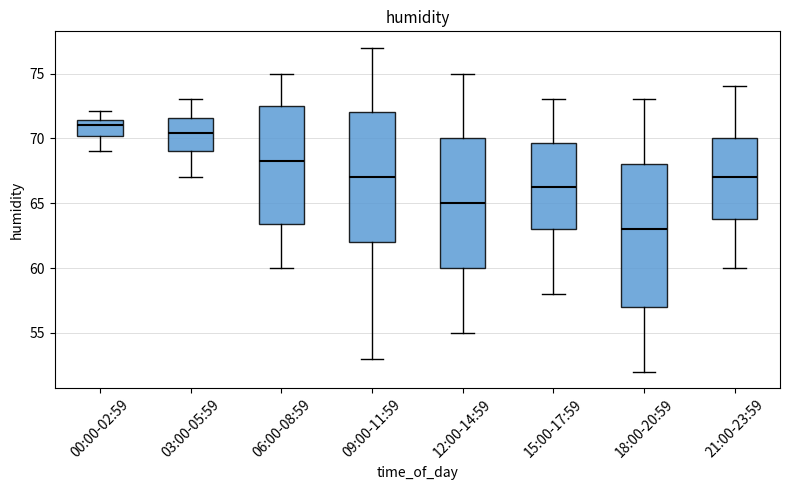

Reading left to right, read every box against the y-axis: the position of its median line, the range the box covers, and the ends of its whiskers. The values are not printed on the chart, so give them approximately, as read against the axis.

00:00-02:59: median 71.0, box 70.0 to 71.5, whiskers 69.0 to 72.0
03:00-05:59: median 70.5, box 69.0 to 71.5, whiskers 67.0 to 73.0
06:00-08:59: median 68.5, box 63.5 to 72.5, whiskers 60.0 to 75.0
09:00-11:59: median 67.0, box 62.0 to 72.0, whiskers 53.0 to 77.0
12:00-14:59: median 65.0, box 60.0 to 70.0, whiskers 55.0 to 75.0
15:00-17:59: median 66.5, box 63.0 to 69.5, whiskers 58.0 to 73.0
18:00-20:59: median 63.0, box 57.0 to 68.0, whiskers 52.0 to 73.0
21:00-23:59: median 67.0, box 64.0 to 70.0, whiskers 60.0 to 74.0